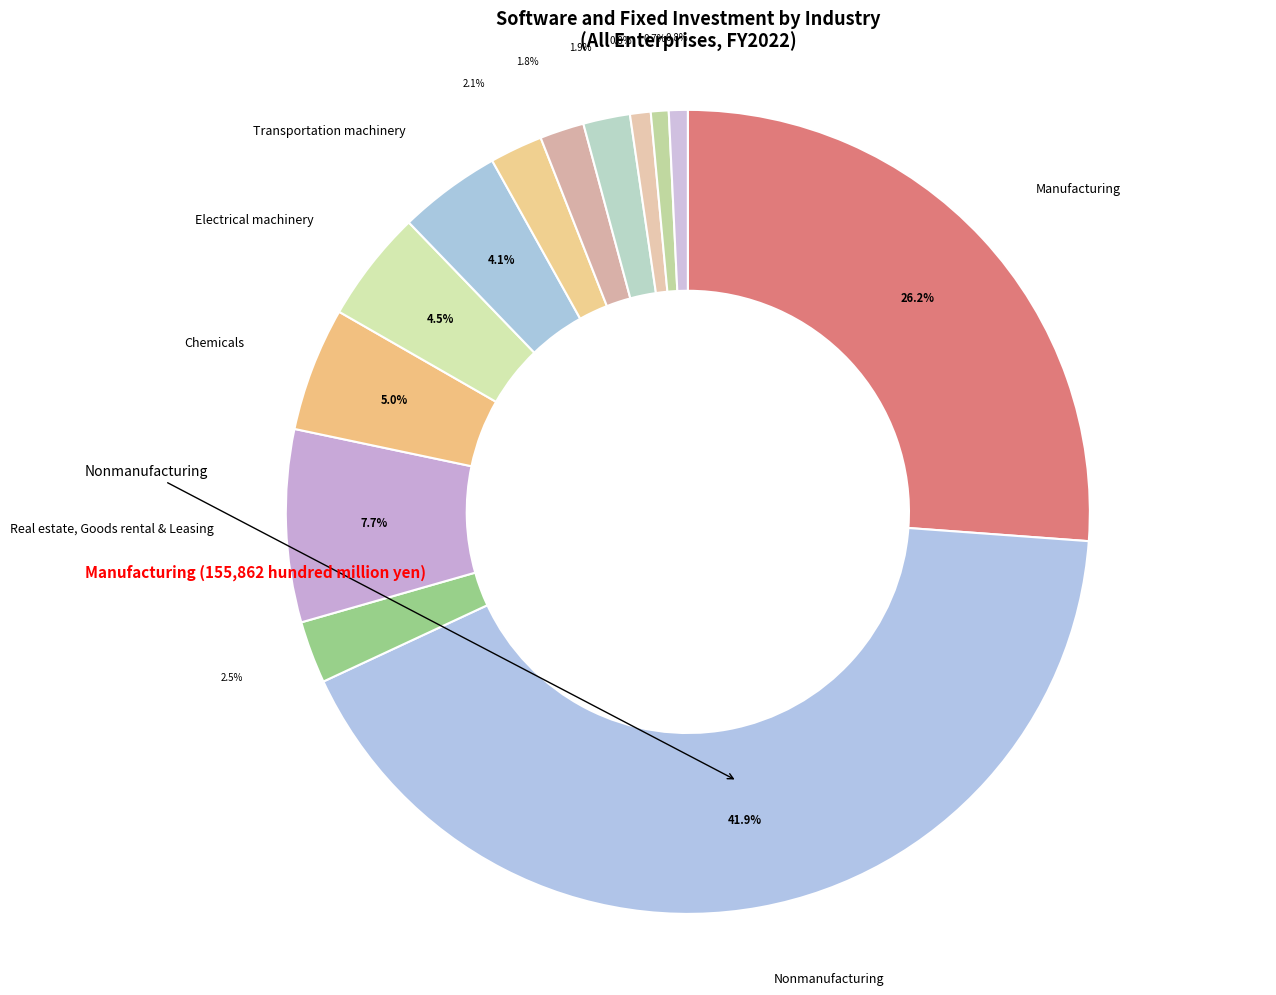

How many segments does this pie chart have?

13